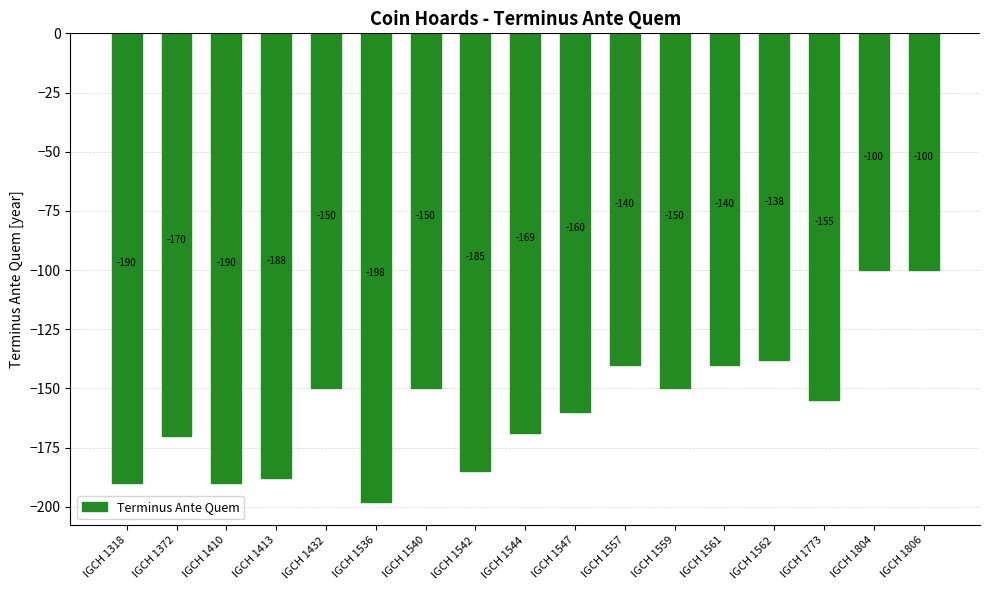

Which has a higher value, IGCH 1372 or IGCH 1562?

IGCH 1562